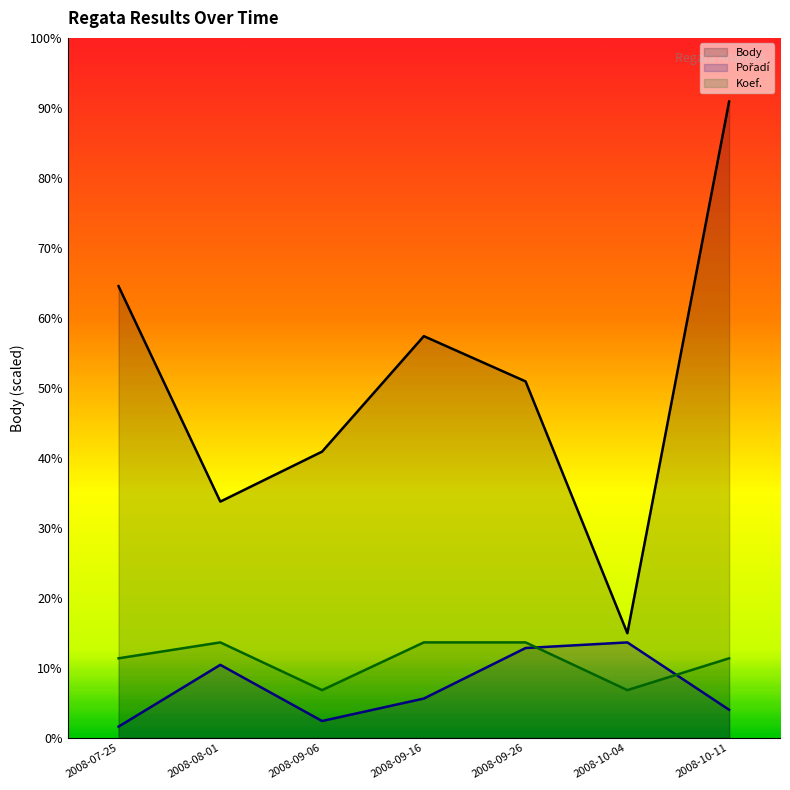

True or false: Pořadí and Body intersect in this chart.

False